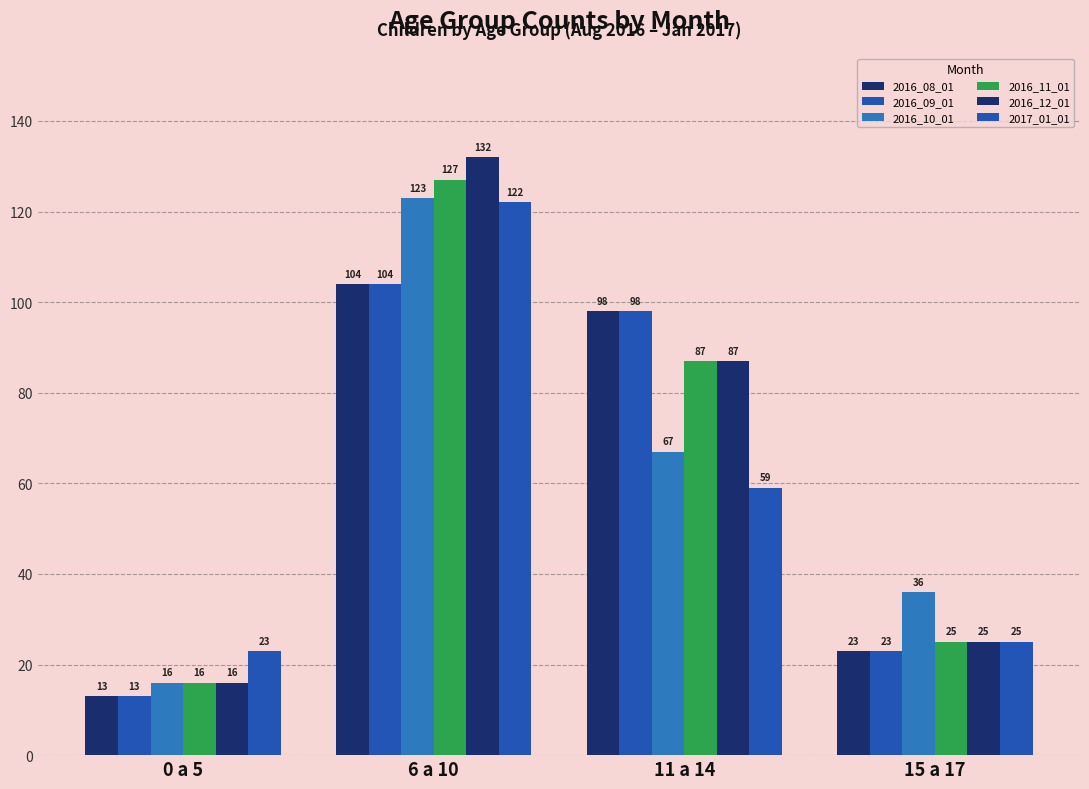

How many groups of bars are there?

4